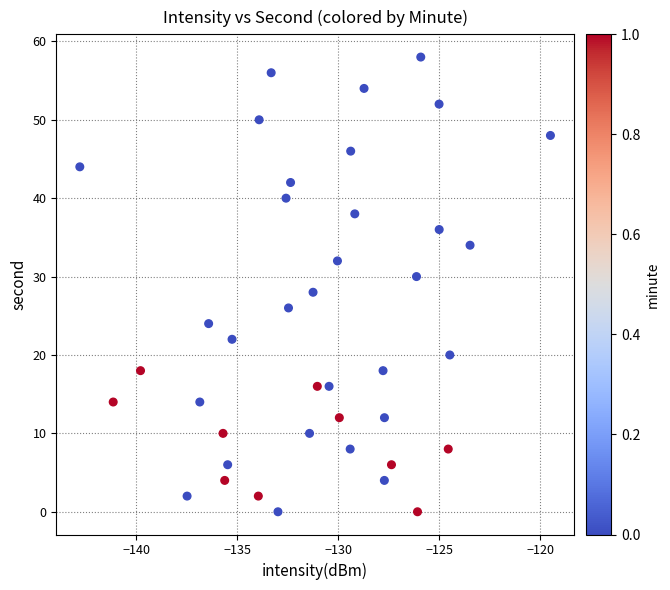

What is the range of Y values (max minus min)?

58